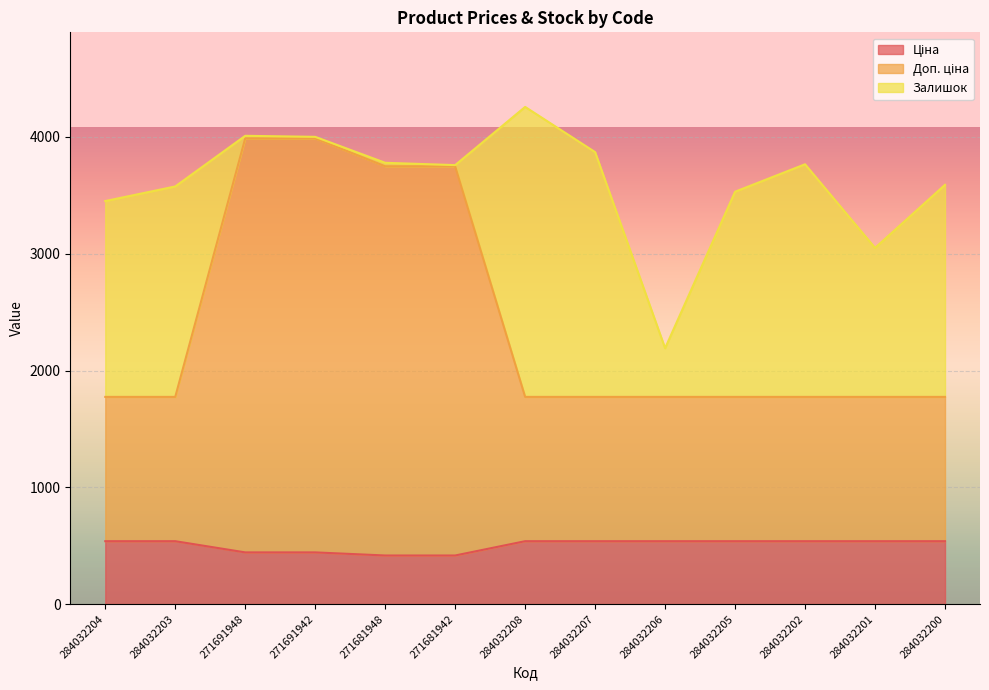

True or false: Доп. ціна and Ціна cross at least once.

False